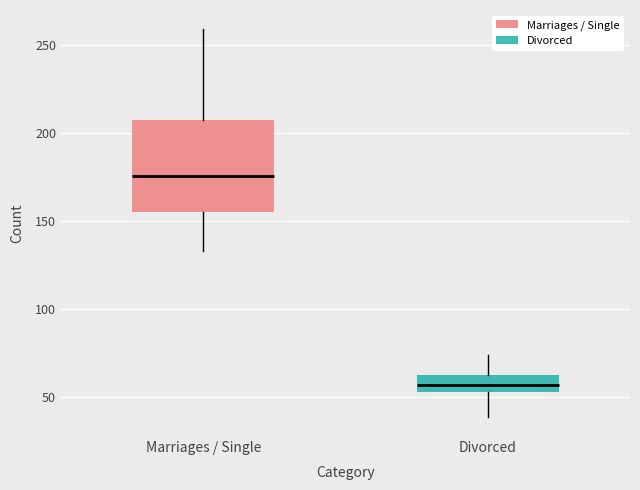

Which box has the lowest median line?

Divorced